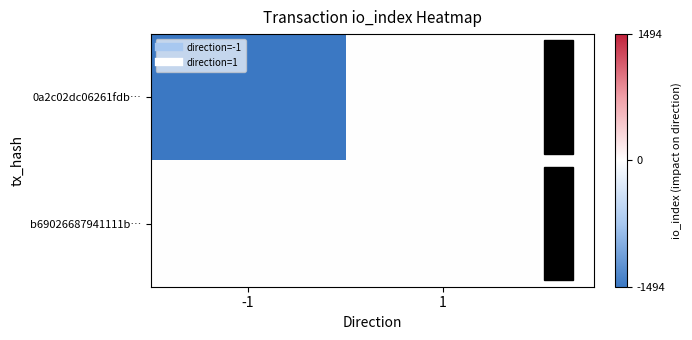

At which category is the sum across all series the highest?

1